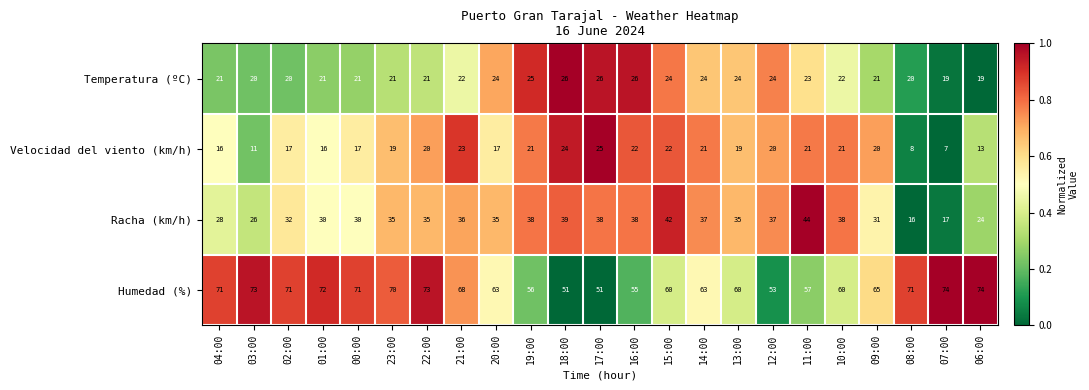

Between 17:00 and 09:00, which series saw the biggest shift?

Humedad (%)